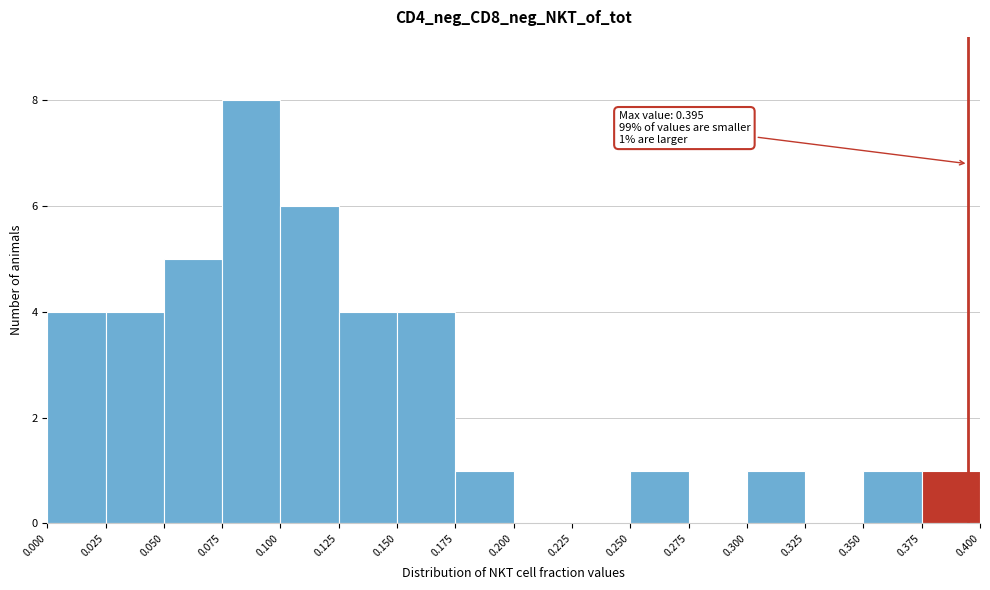

Over which range of the x-axis is the bar tallest?

0.075 to 0.100